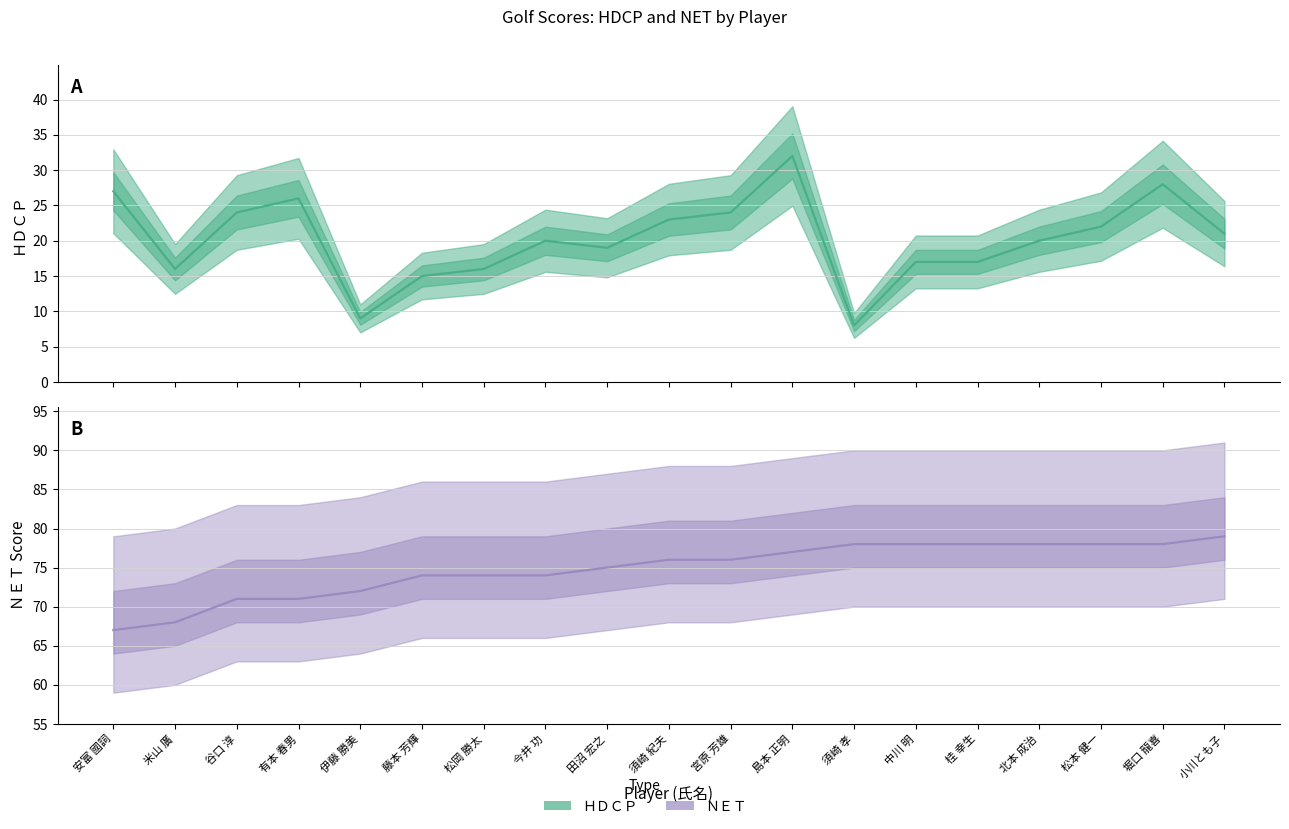

Is it true that ＮＥＴ equals 36 at 田沼 宏之?

False